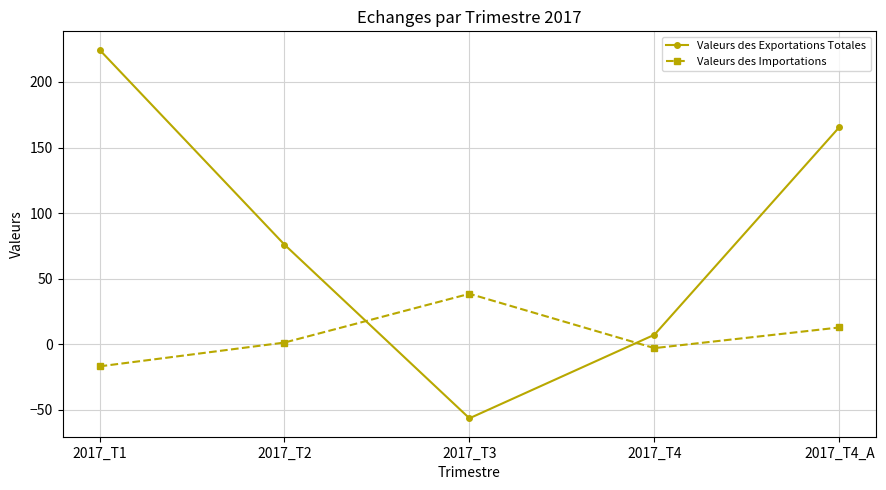

Rank the series by their maximum value, from highest to lowest.

Valeurs des Exportations Totales, Valeurs des Importations